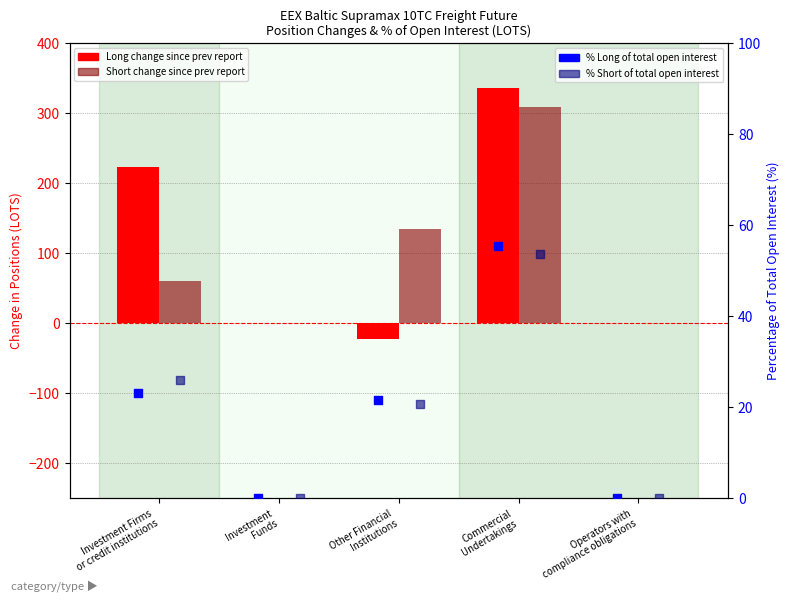

Which series has the widest spread of Y values?

Long change